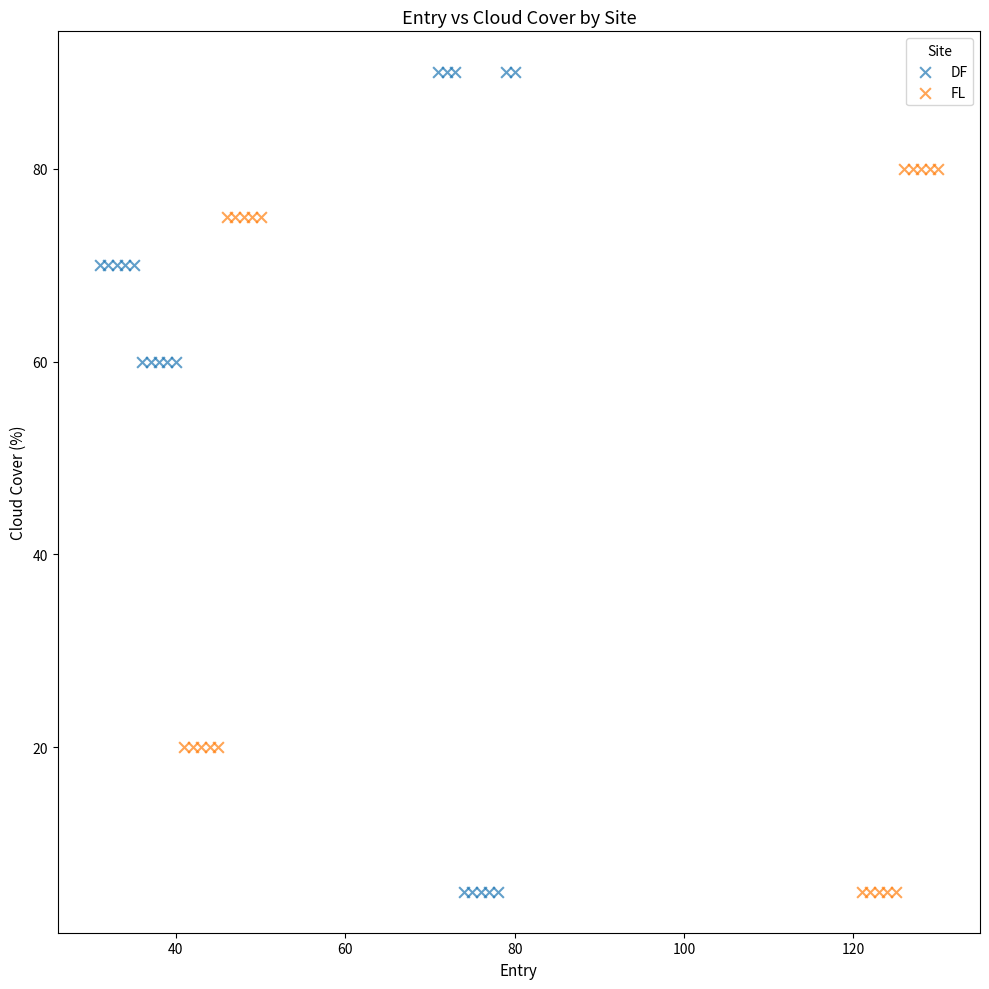

Which series has the widest spread of Y values?

DF